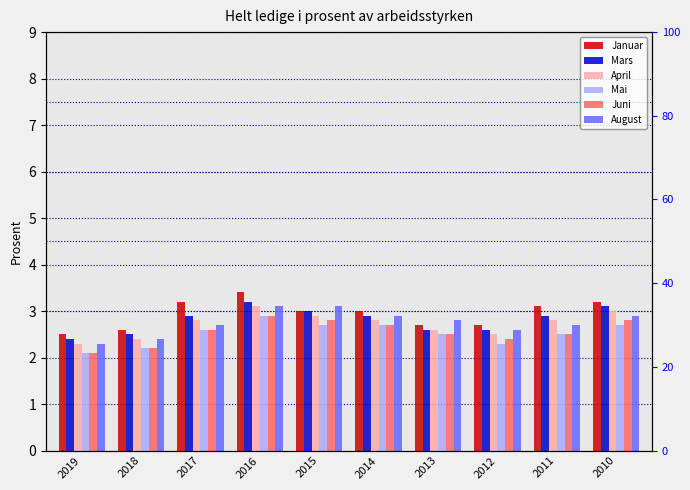

Reading left to right, extract all data points from this chart.

Januar: 2.5	2.6	3.2	3.4	3.0	3.0	2.7	2.7	3.1	3.2
Mars: 2.4	2.5	2.9	3.2	3.0	2.9	2.6	2.6	2.9	3.1
April: 2.3	2.4	2.8	3.1	2.9	2.8	2.6	2.5	2.8	3.0
Mai: 2.1	2.2	2.6	2.9	2.7	2.7	2.5	2.3	2.5	2.7
Juni: 2.1	2.2	2.6	2.9	2.8	2.7	2.5	2.4	2.5	2.8
August: 2.3	2.4	2.7	3.1	3.1	2.9	2.8	2.6	2.7	2.9